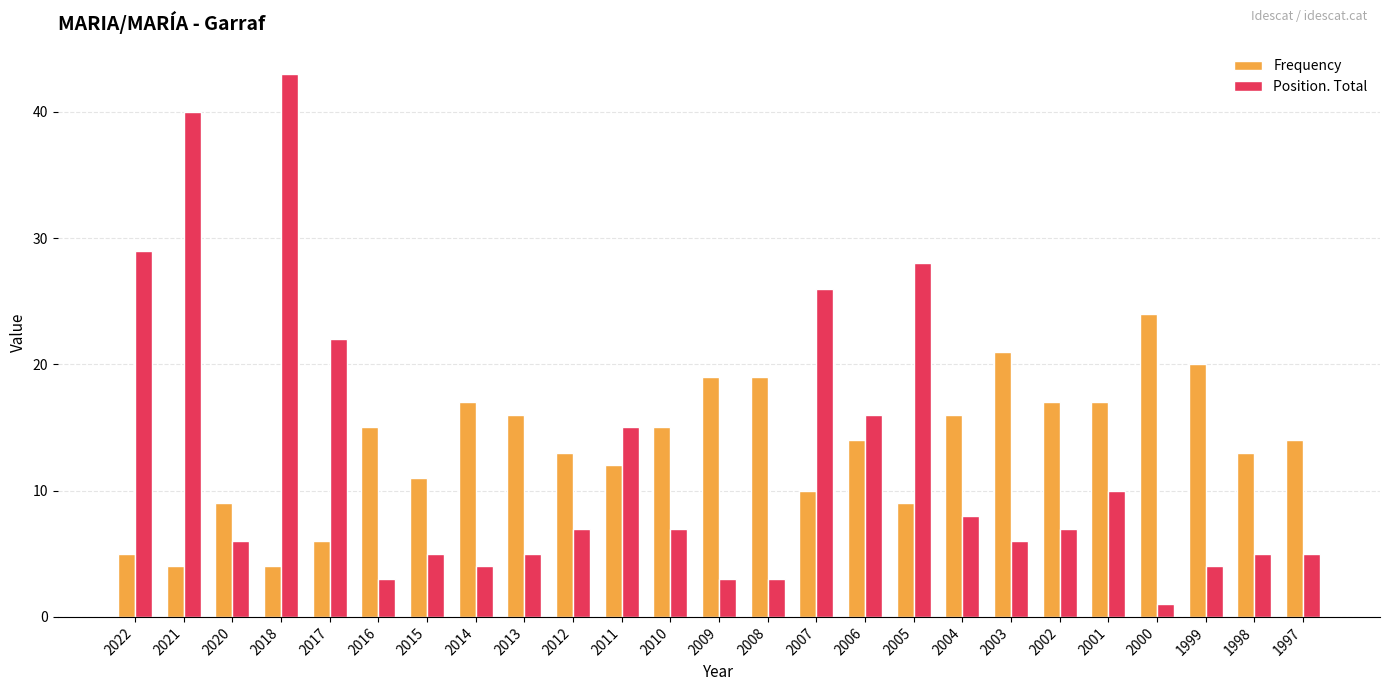

The value of Frequency at 2017 is 8. True or false?

False